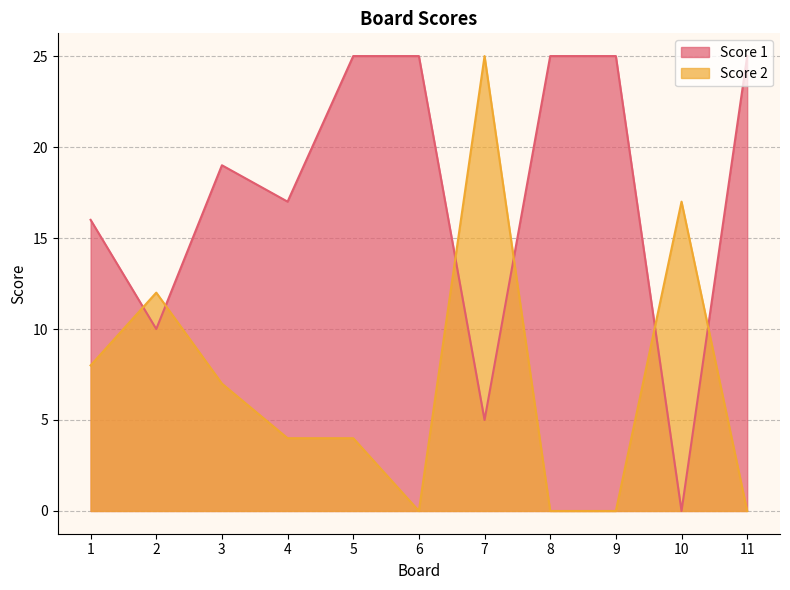

Which category has the lowest value across all series?

10